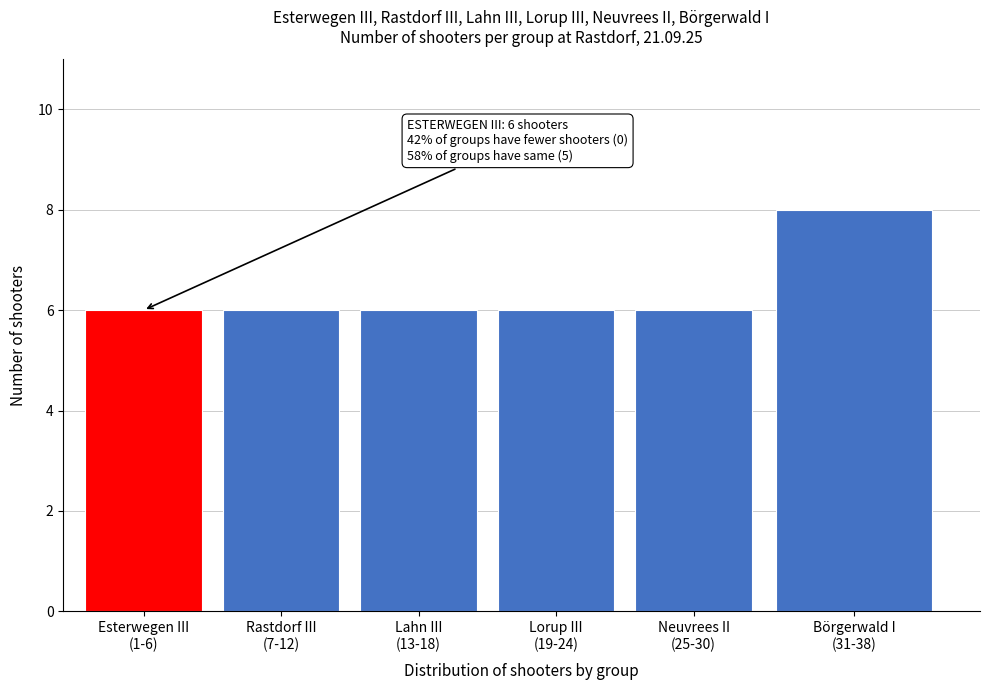

Reading right to left, what are all the values shown in this chart?

8	6	6	6	6	6